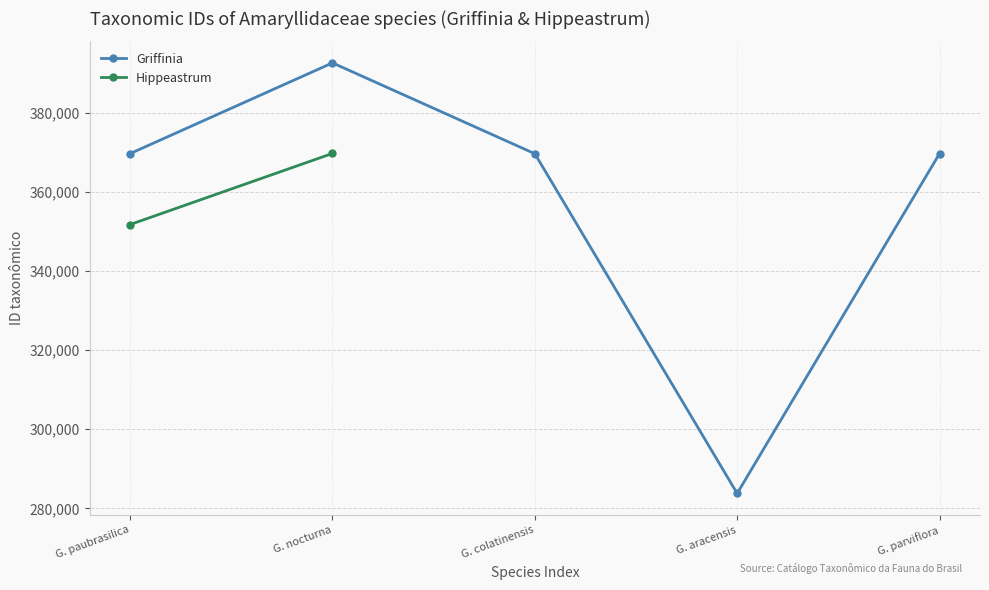

How many interior local valleys does the Griffinia series have?

1